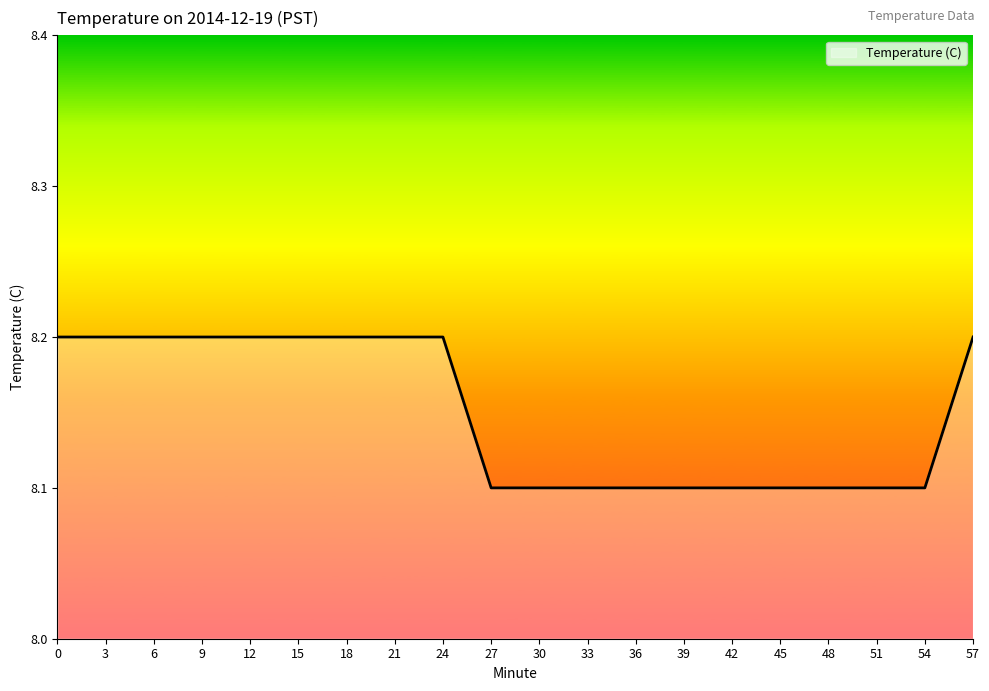

Reading right to left, list all the values displayed in this chart.

57=8.2	54=8.1	51=8.1	48=8.1	45=8.1	42=8.1	39=8.1	36=8.1	33=8.1	30=8.1	27=8.1	24=8.2	21=8.2	18=8.2	15=8.2	12=8.2	9=8.2	6=8.2	3=8.2	0=8.2